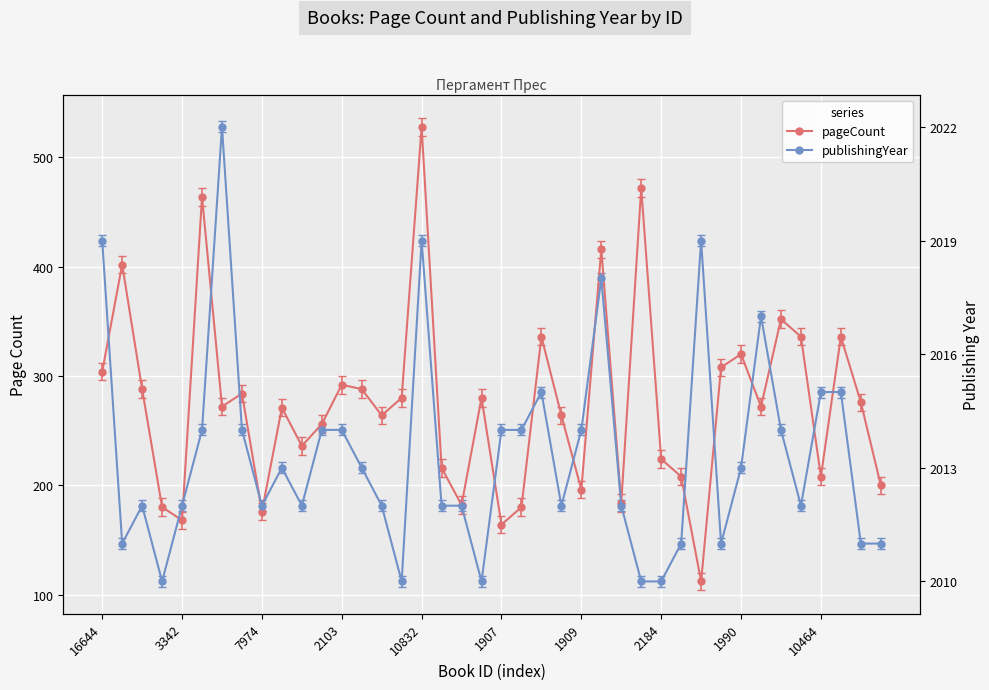

List the series in order of their overall mean, lowest first.

publishingYear, pageCount